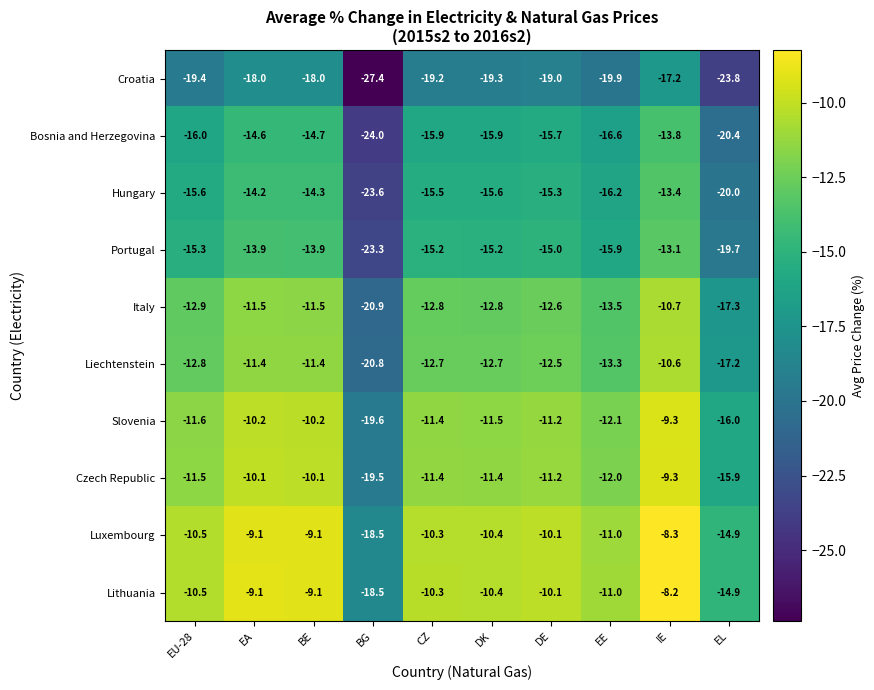

Where does the Italy series first go above -12?

EA